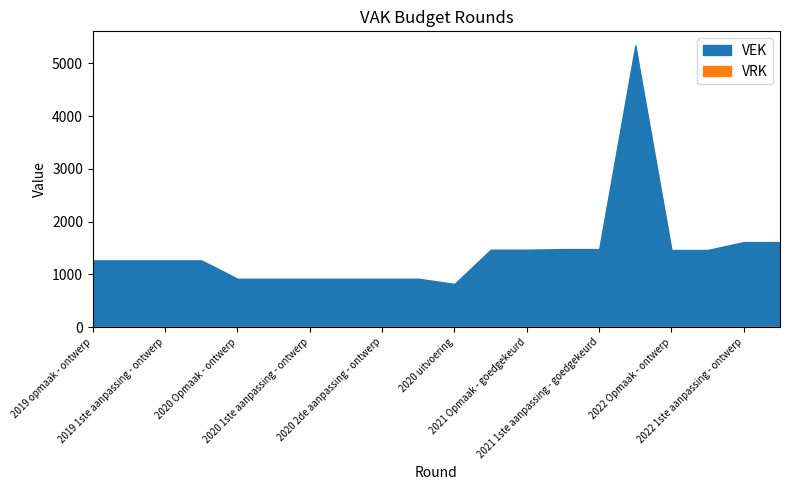

True or false: VEK and VRK cross at least once.

False